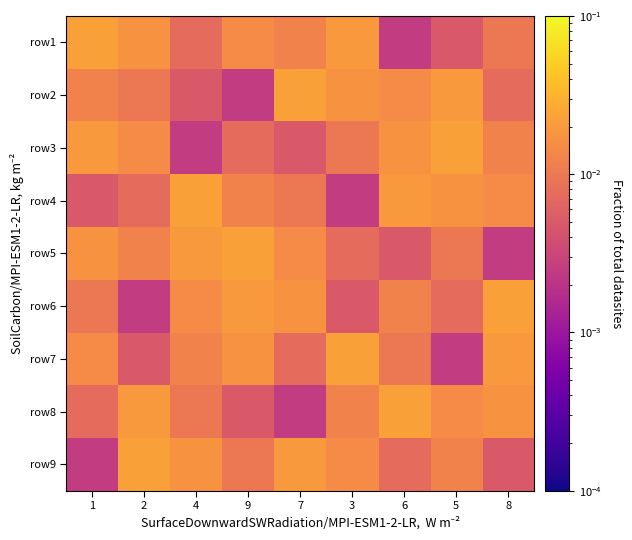

At how many categories does at least one series exceed 0?

9